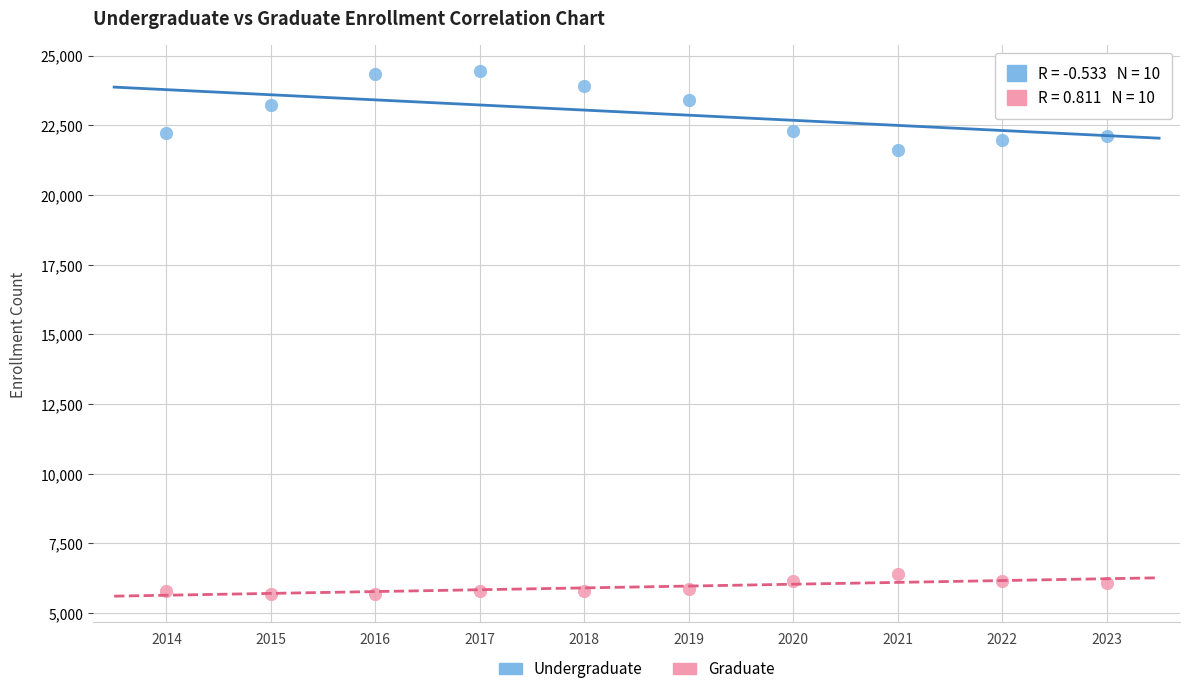

Which series has the widest spread of Y values?

Undergraduate